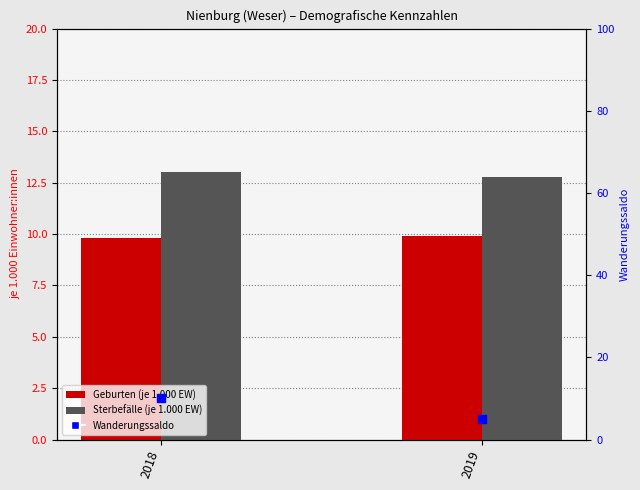

Is the value of Geburten (je 1.000 EW) at 2019 greater than the value of Wanderungssaldo at 2018?

No